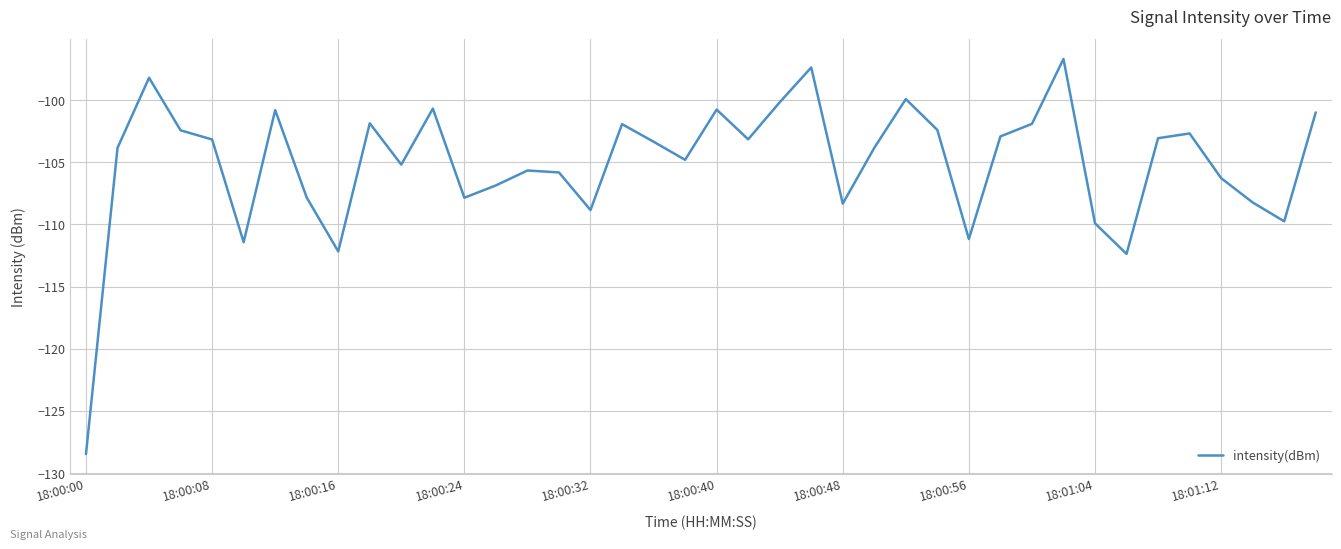

How many categories are shown in the chart?

40